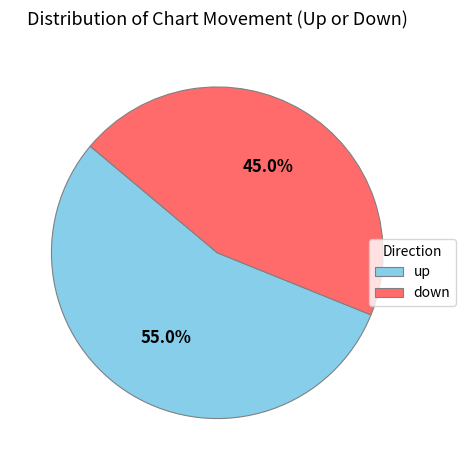

Is it true that down is 45% of the pie?

True